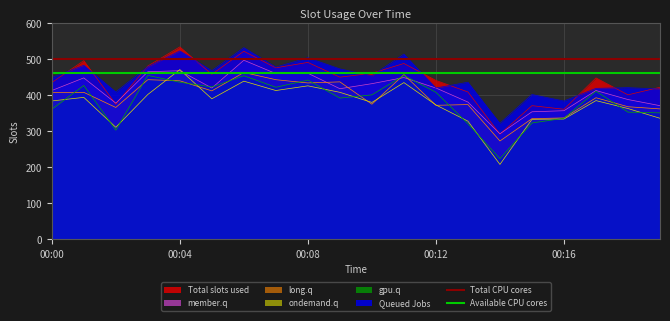

What is the maximum value for Total CPU cores?

500